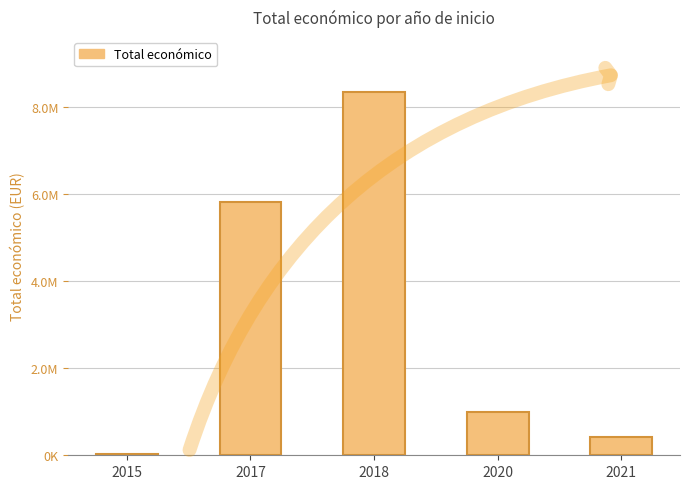

What is the minimum value shown in the chart?

39950